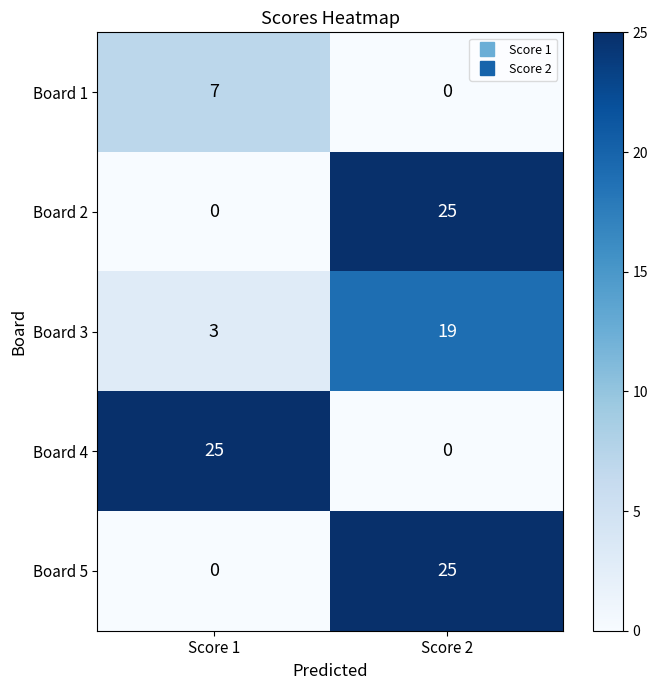

What is the sum of all Board 2 values?

25